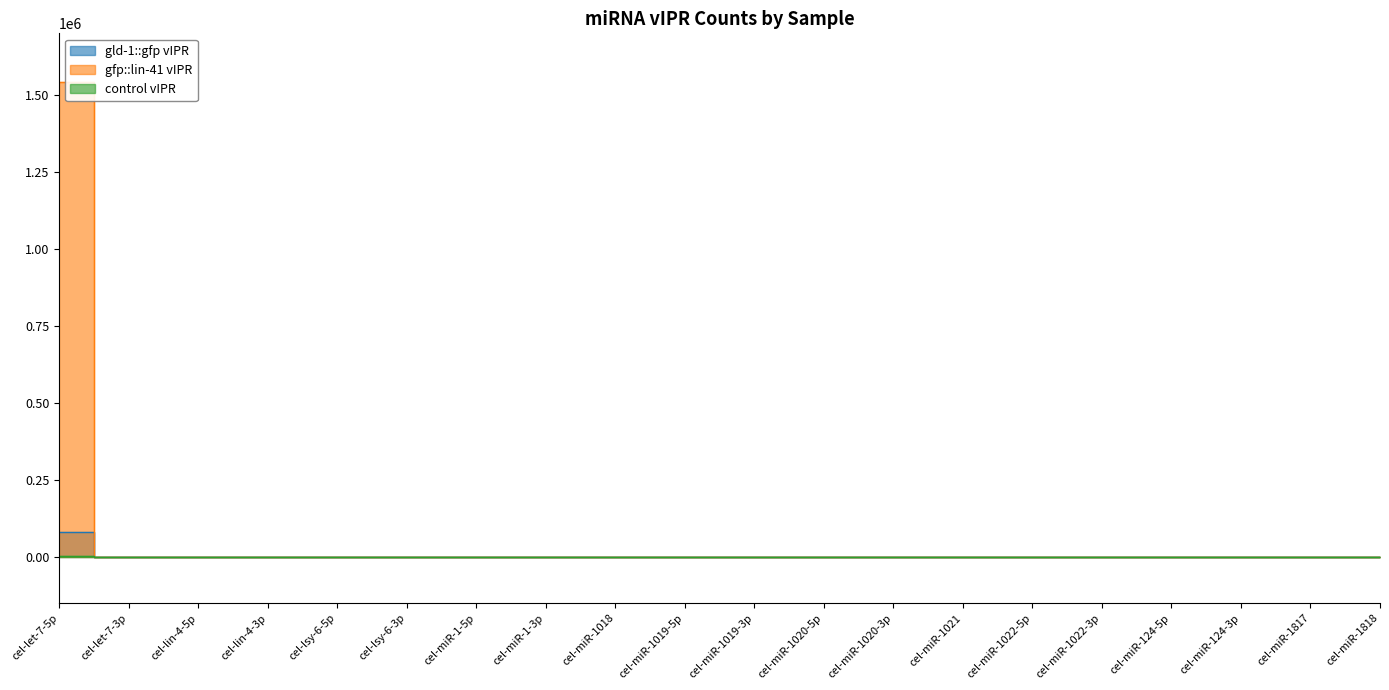

What is the label of the 8th point from the left?

cel-miR-1-3p